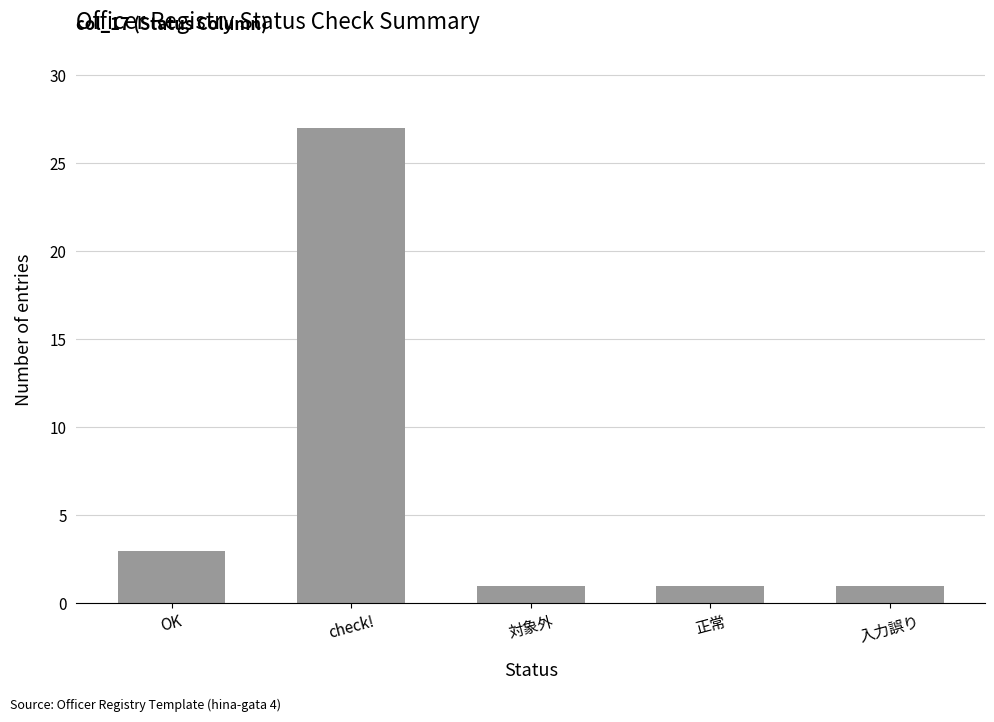

Which label corresponds to the largest value in the chart?

check!